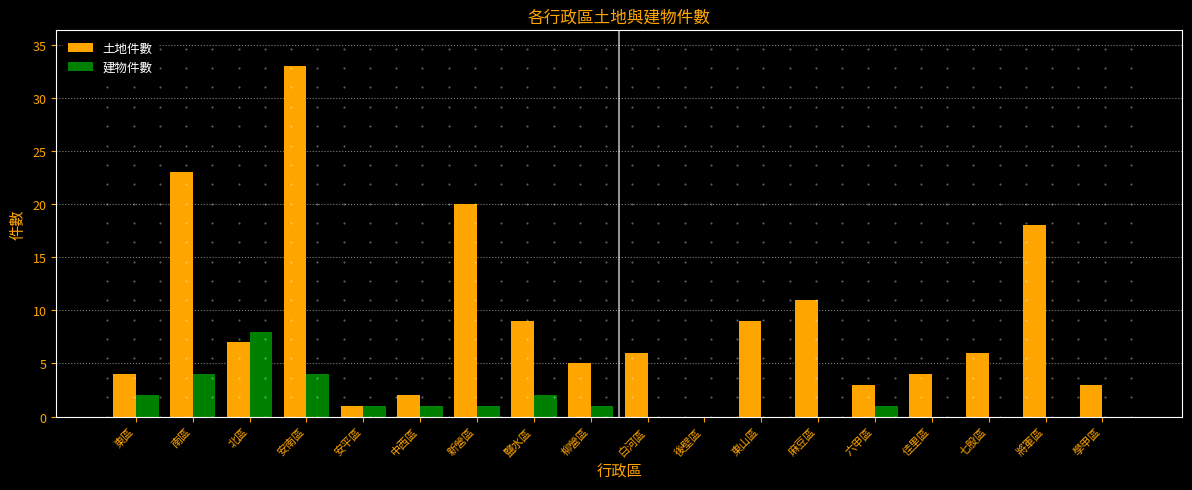

At which label does 建物件數 first exceed 1?

東區